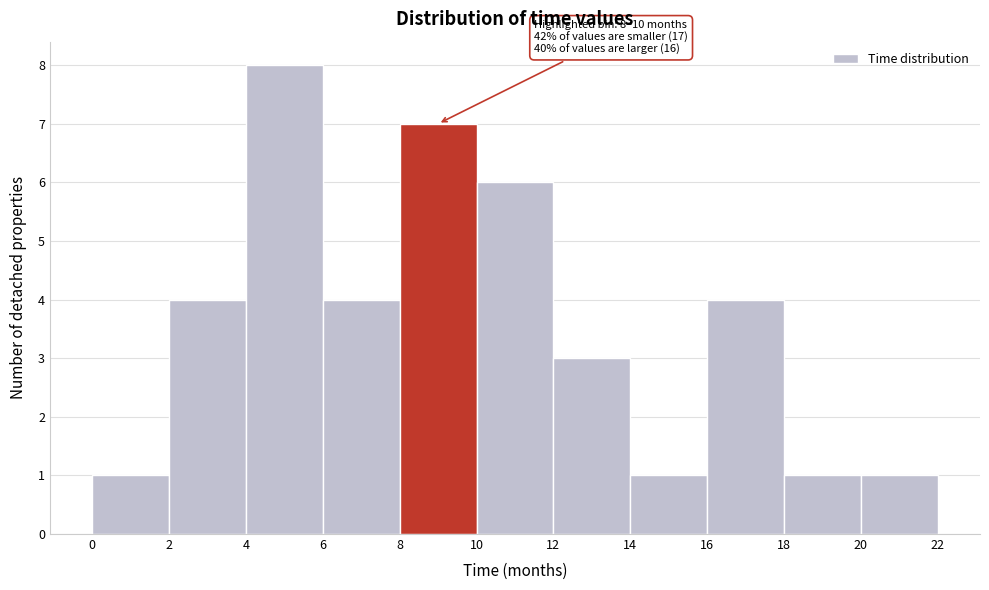

Over which range of the x-axis is the bar tallest?

4 to 6